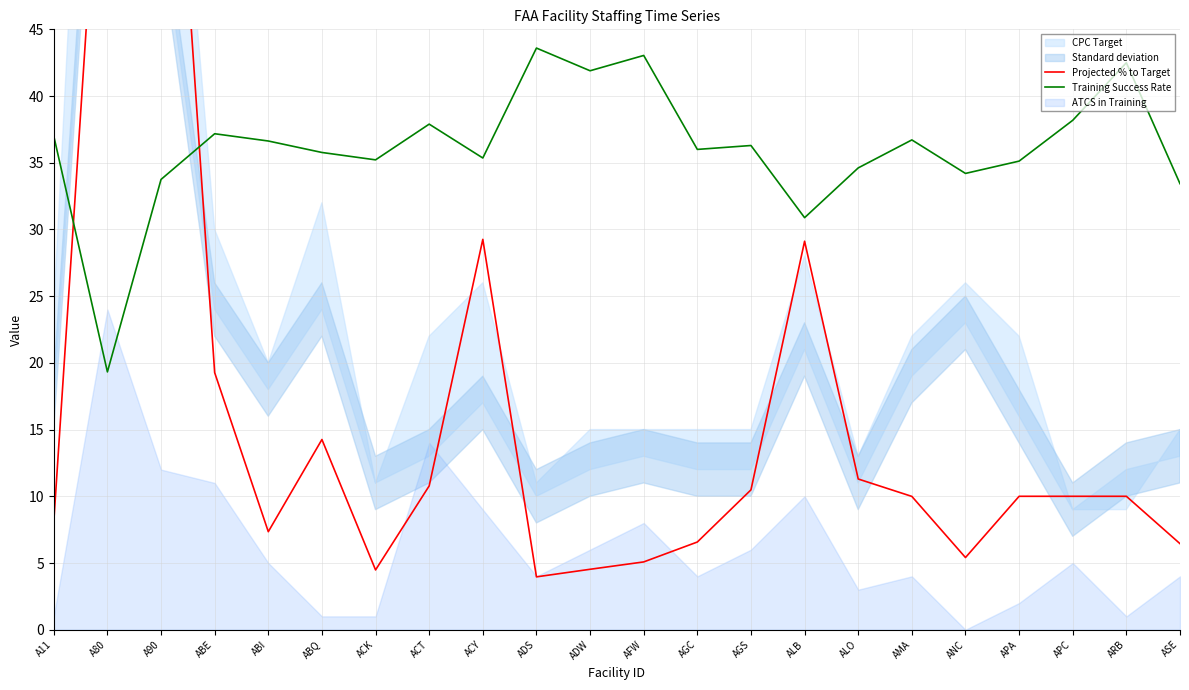

How many interior local valleys does the Projected % to Target series have?

4